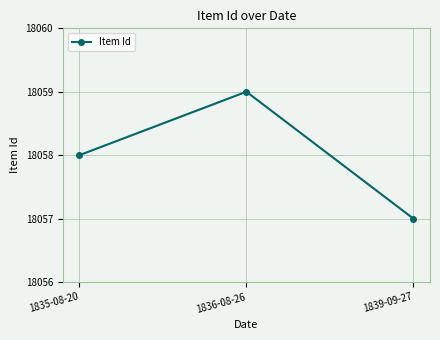

Reading right to left, what are all the values shown in this chart?

18057	18059	18058